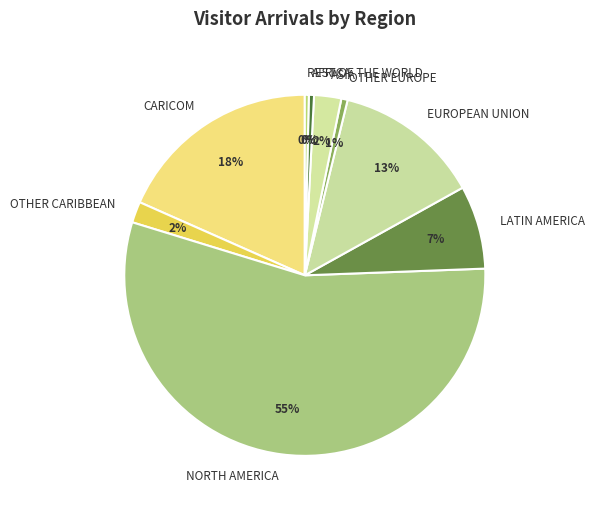

Which has a higher value, AFRICA or OTHER CARIBBEAN?

OTHER CARIBBEAN